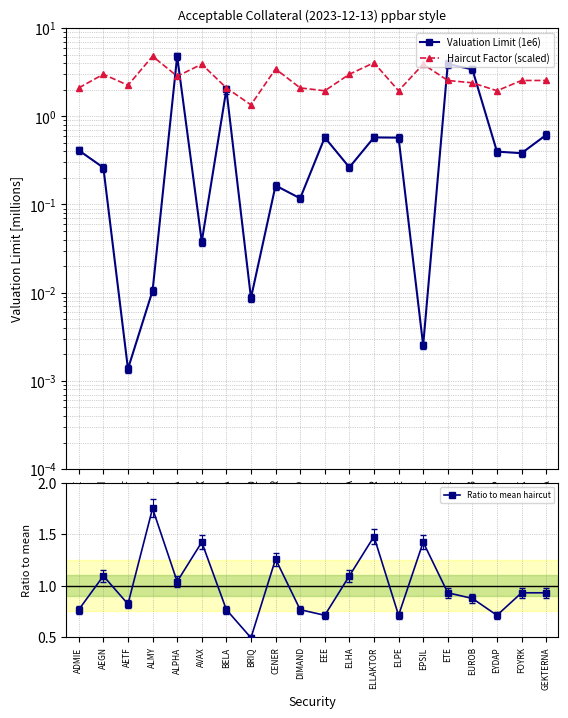

Reading left to right, what are all the values shown in this chart?

Valuation Limit (1e6): ADMIE=0.4	AEGN=0.3	AETF=0.0	ALMY=0.0	ALPHA=4.8	AVAX=0.0	BELA=2.0	BRIQ=0.0	CENER=0.2	DIMAND=0.1	EEE=0.6	ELHA=0.3	ELLAKTOR=0.6	ELPE=0.6	EPSIL=0.0	ETE=3.9	EUROB=3.4	EYDAP=0.4	FOYRK=0.4	GEKTERNA=0.6
Haircut Factor (scaled): ADMIE=2.1	AEGN=3.0	AETF=2.2	ALMY=4.8	ALPHA=2.8	AVAX=3.9	BELA=2.1	BRIQ=1.3	CENER=3.4	DIMAND=2.1	EEE=1.9	ELHA=3.0	ELLAKTOR=4.0	ELPE=1.9	EPSIL=3.9	ETE=2.5	EUROB=2.4	EYDAP=1.9	FOYRK=2.5	GEKTERNA=2.5
Ratio to mean haircut: ADMIE=0.8	AEGN=1.1	AETF=0.8	ALMY=1.8	ALPHA=1.0	AVAX=1.4	BELA=0.8	BRIQ=0.5	CENER=1.3	DIMAND=0.8	EEE=0.7	ELHA=1.1	ELLAKTOR=1.5	ELPE=0.7	EPSIL=1.4	ETE=0.9	EUROB=0.9	EYDAP=0.7	FOYRK=0.9	GEKTERNA=0.9